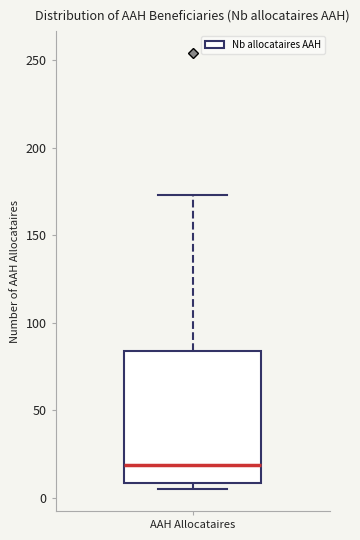

Read this box plot against the y-axis: the position of the median line, the range covered by the box, and the ends of both whiskers. The values are not printed on the chart, so give them approximately, as read against the axis.

median 20, box 10 to 85, whiskers 5 to 175